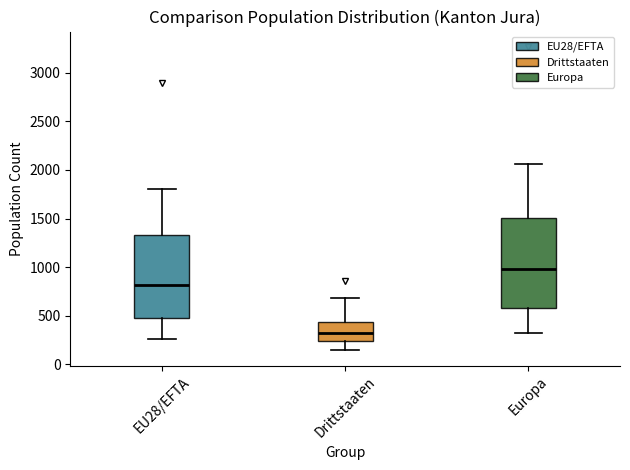

Where does the median line of the box for Drittstaaten sit on the y-axis? The values are not printed on the chart, so give them approximately, as read against the axis.

350